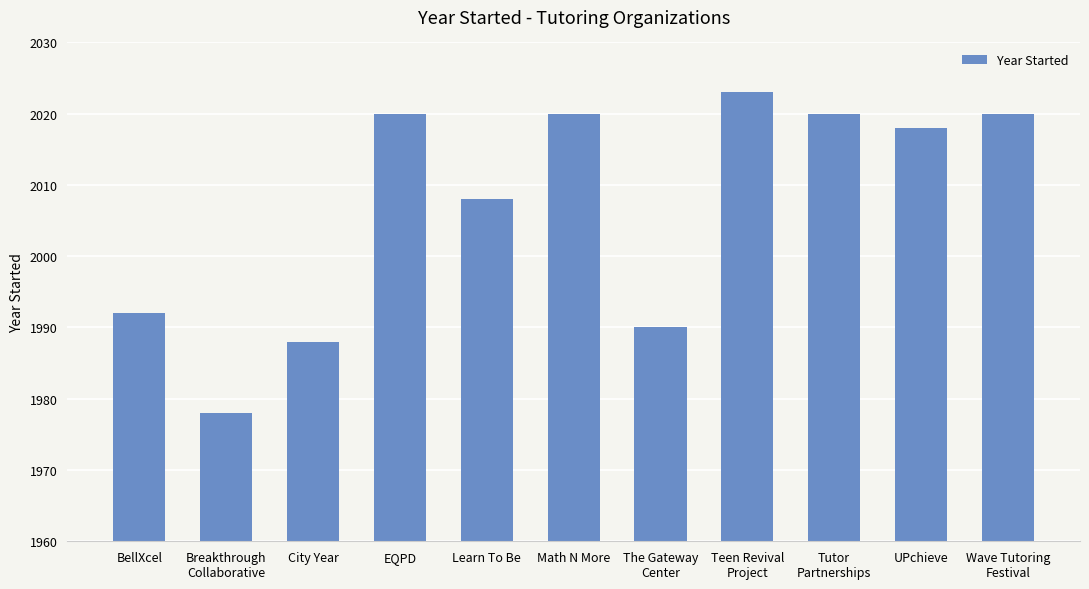

What is the maximum value shown in the chart?

2023